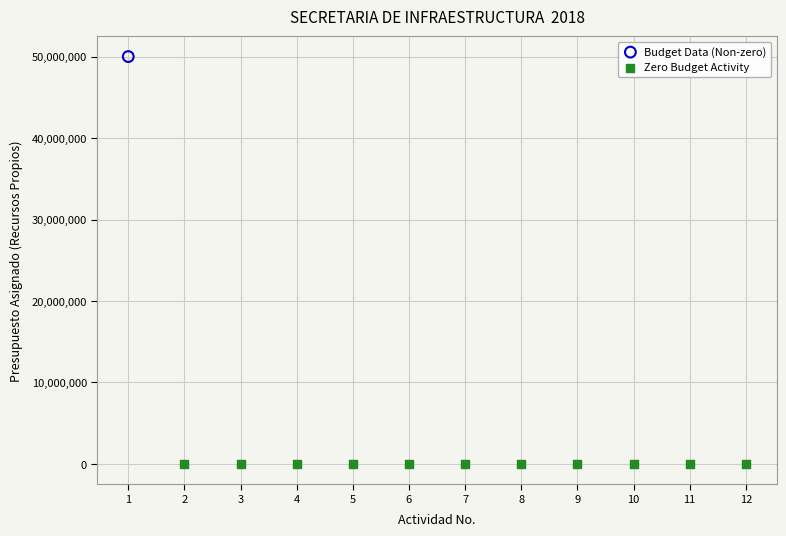

What are all the series names shown in the legend?

Budget Data (Non-zero), Zero Budget Activity